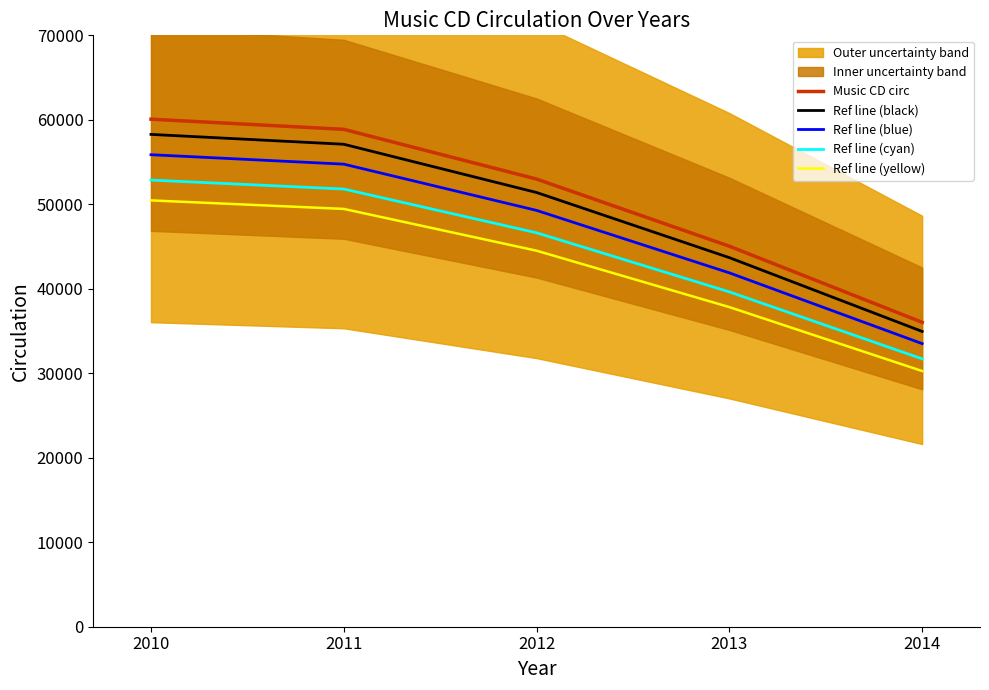

What is the minimum value for Ref line (blue)?

33508.8